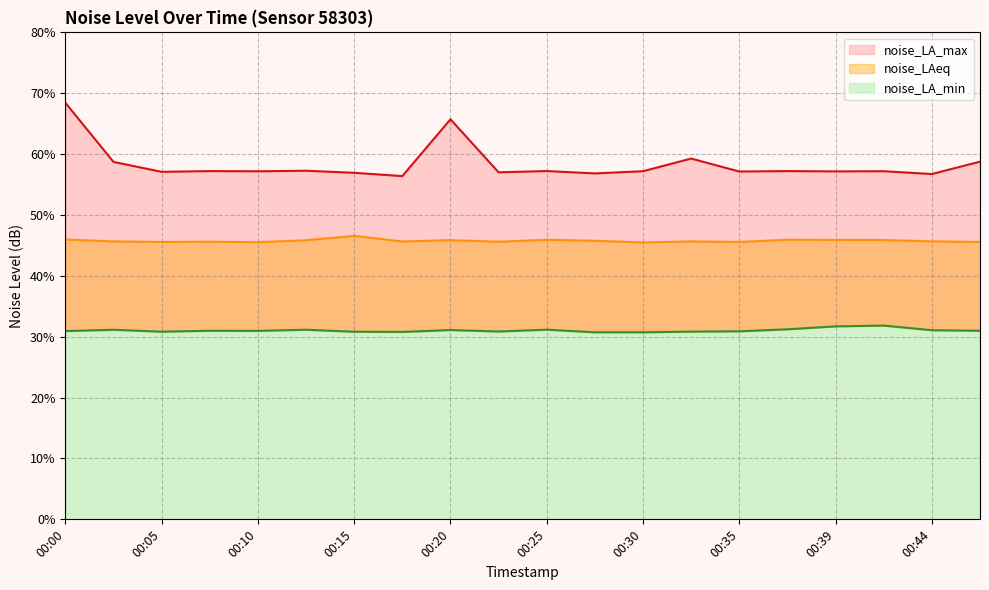

Where is the first local minimum for noise_LA_min?

00:05